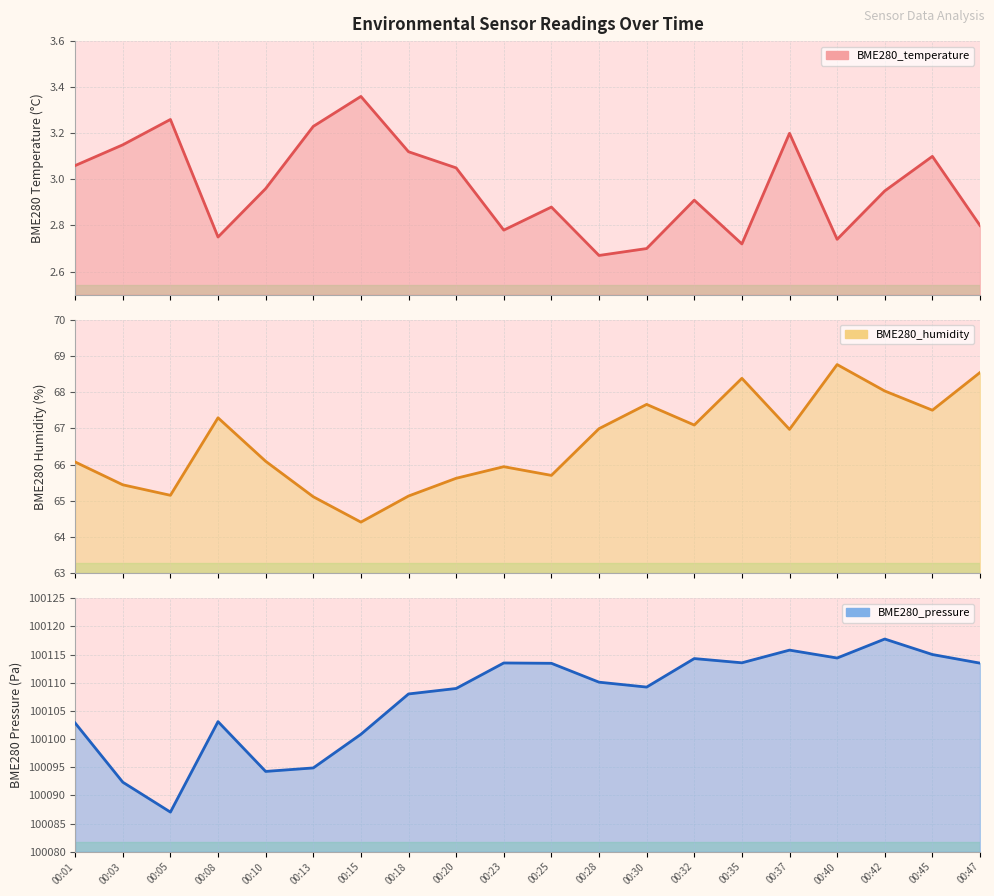

Does the chart have visible grid lines?

Yes